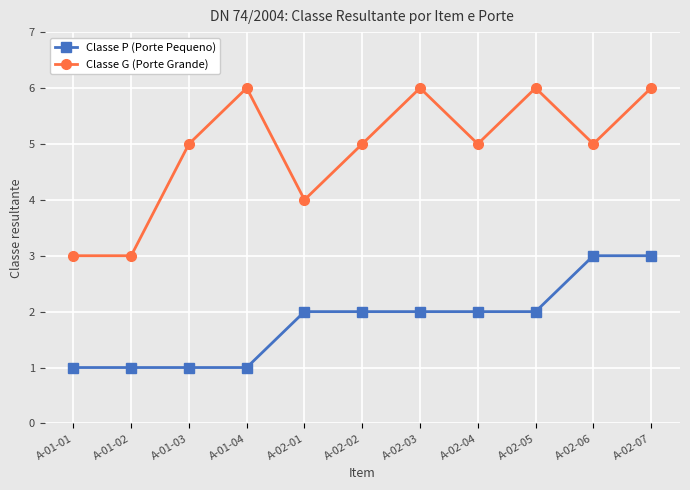

True or false: Classe G (Porte Grande) and Classe P (Porte Pequeno) intersect in this chart.

False